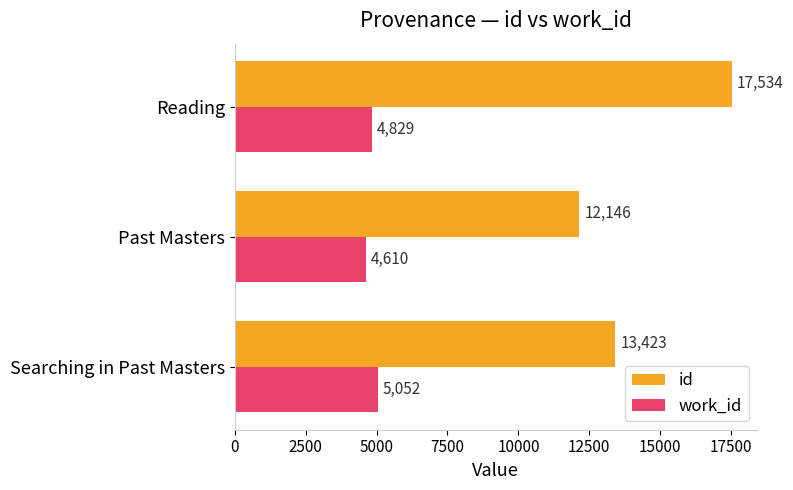

What are all the series names shown in the legend?

id, work_id